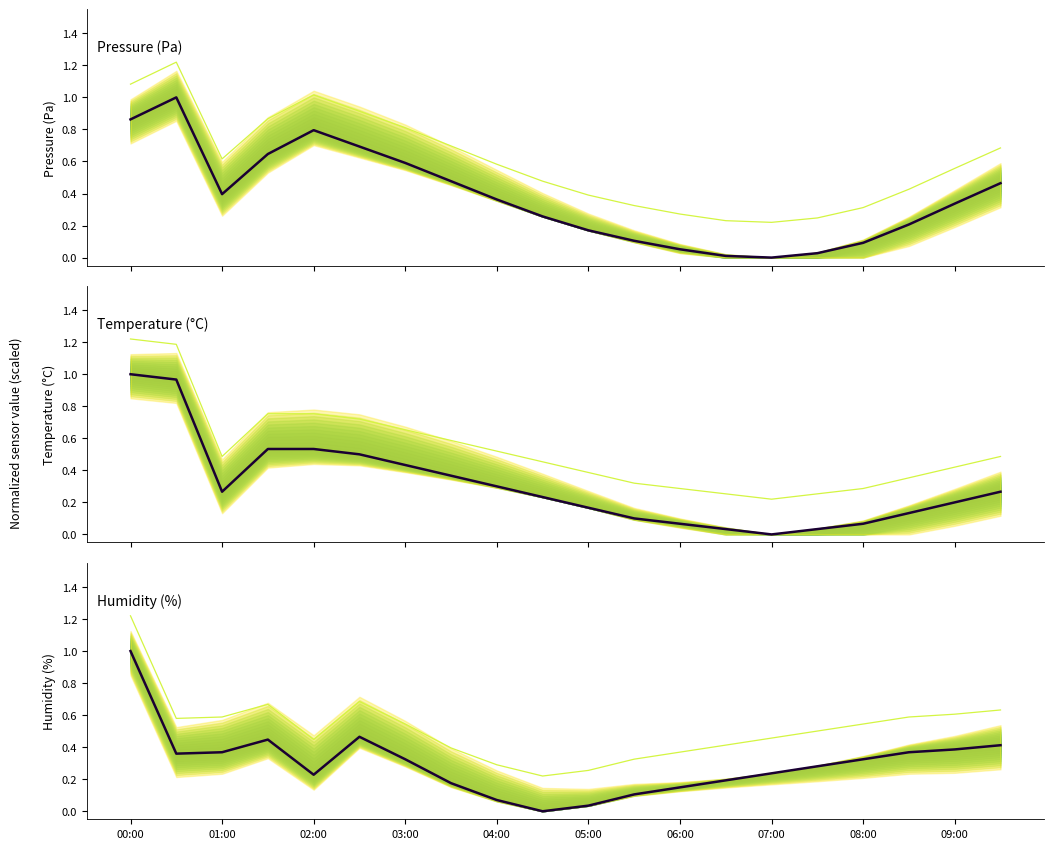

What is the value of the Pressure (Pa) point at the 2nd from the left?

1.0